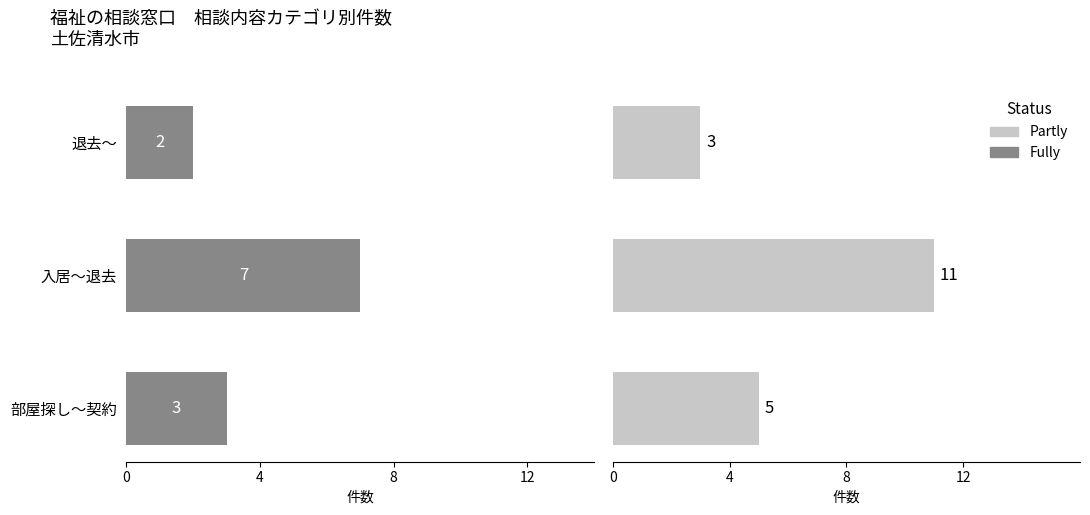

Is the value of Partly at 0 greater than the value of Fully at 0?

Yes